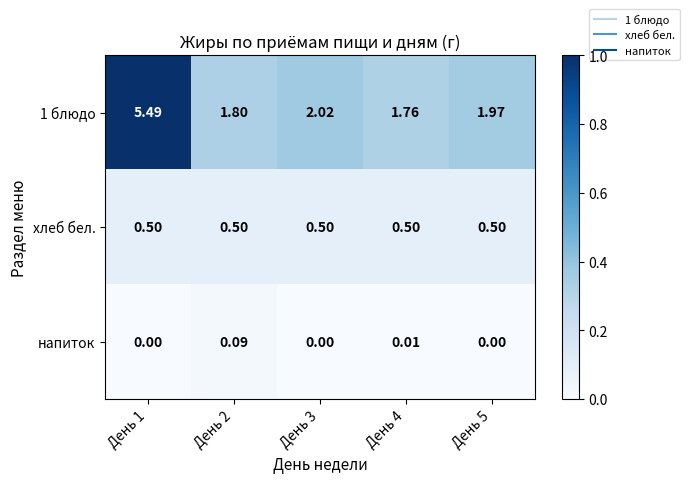

Which series changed the most between День 2 and День 4?

напиток